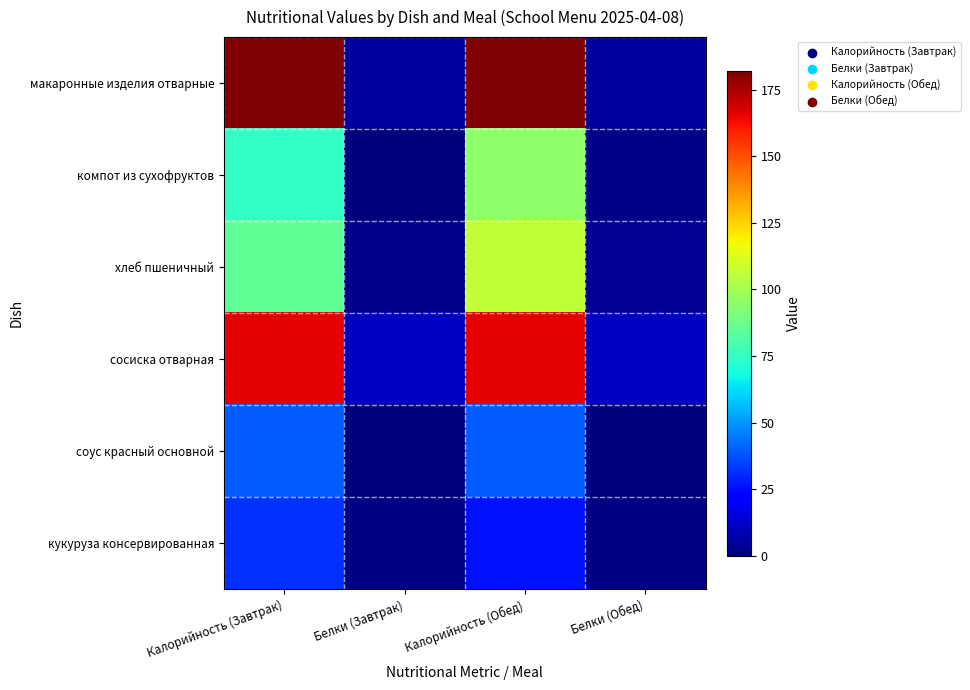

Which series changed the most between Белки (Завтрак) and Калорийность (Обед)?

макаронные изделия отварные